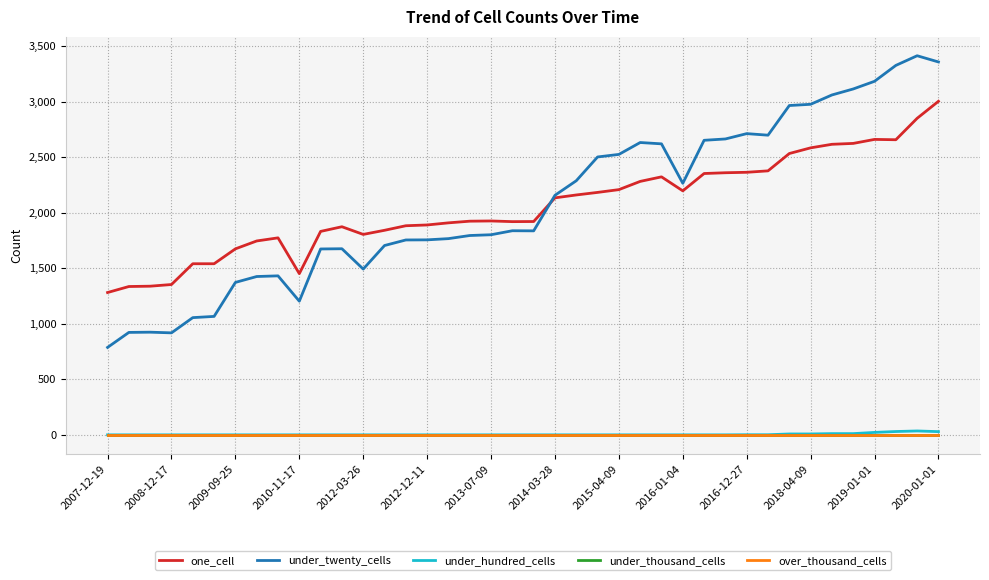

Rank the series by their maximum value, from lowest to highest.

under_thousand_cells, over_thousand_cells, under_hundred_cells, one_cell, under_twenty_cells